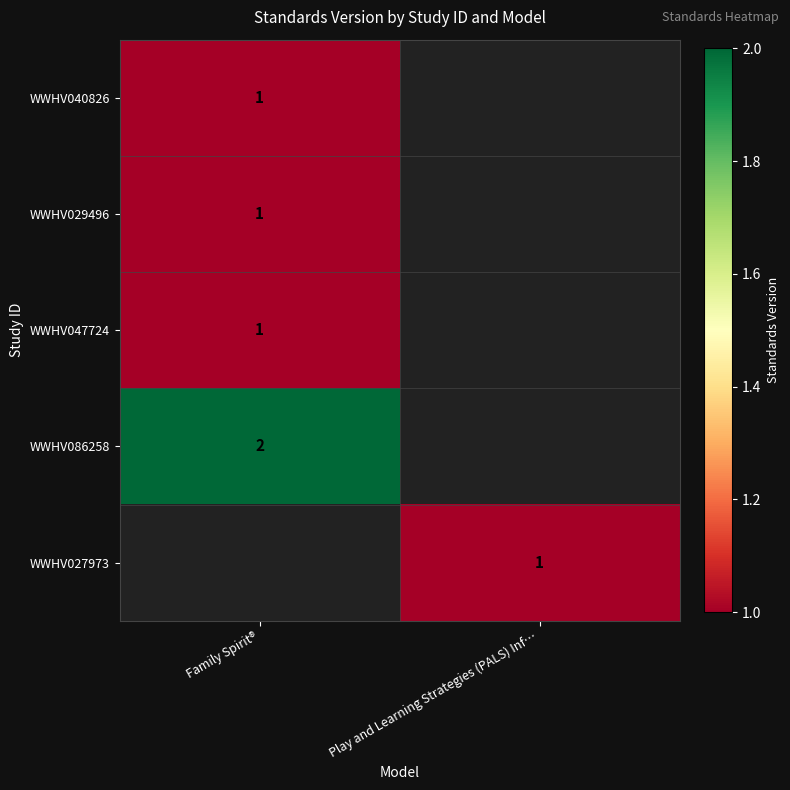

Which has a higher value, Play and Learning Strategies (PALS) Inf… or Family Spirit®?

Family Spirit®